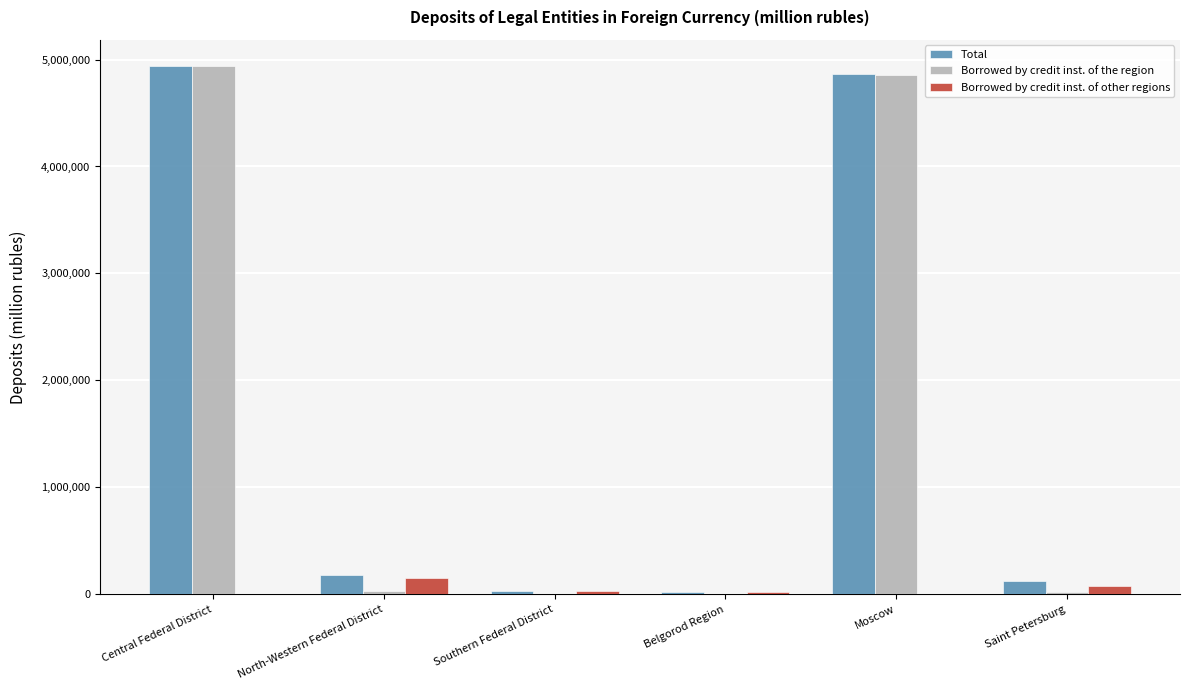

The Total series shows 34129 at Southern Federal District. True or false?

True